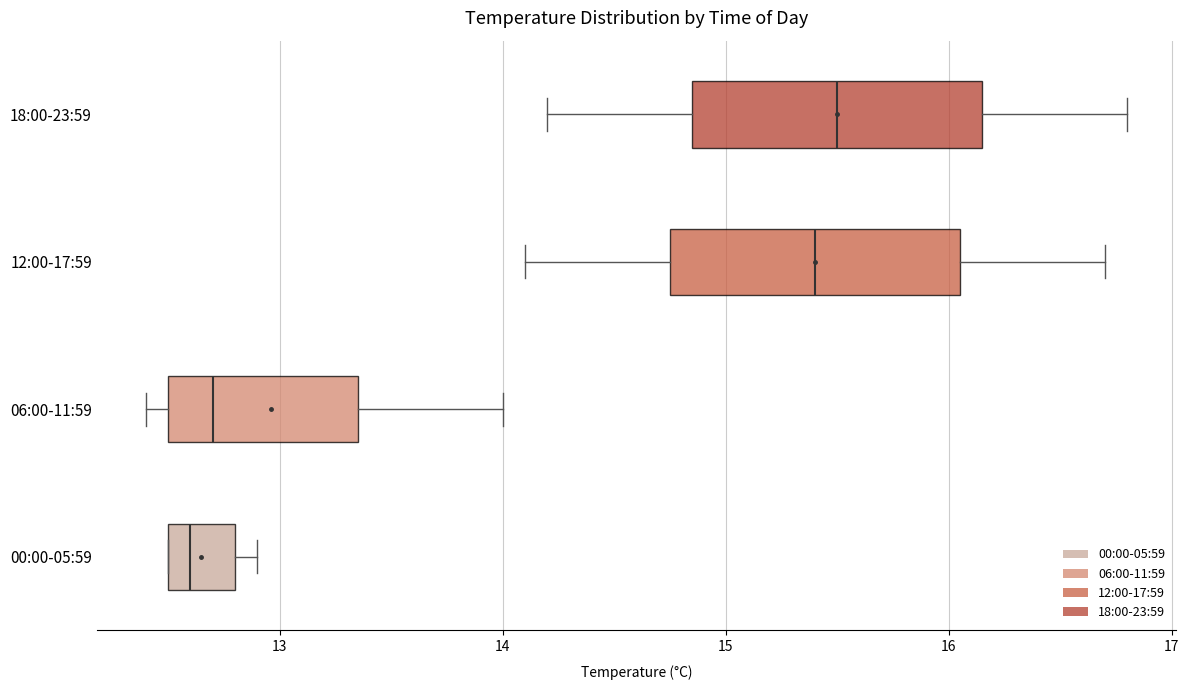

Where is the left edge of the box for 12:00-17:59 on the x-axis? The values are not printed on the chart, so give them approximately, as read against the axis.

14.8